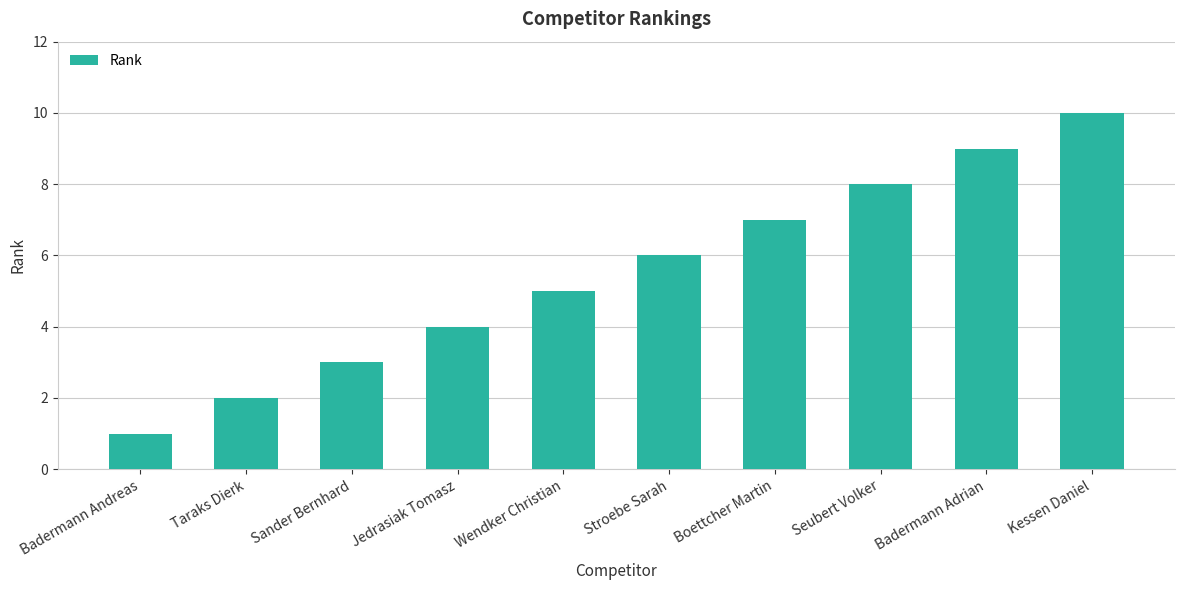

Reading left to right, transcribe all the data shown in this chart.

Badermann Andreas=1	Taraks Dierk=2	Sander Bernhard=3	Jedrasiak Tomasz=4	Wendker Christian=5	Stroebe Sarah=6	Boettcher Martin=7	Seubert Volker=8	Badermann Adrian=9	Kessen Daniel=10